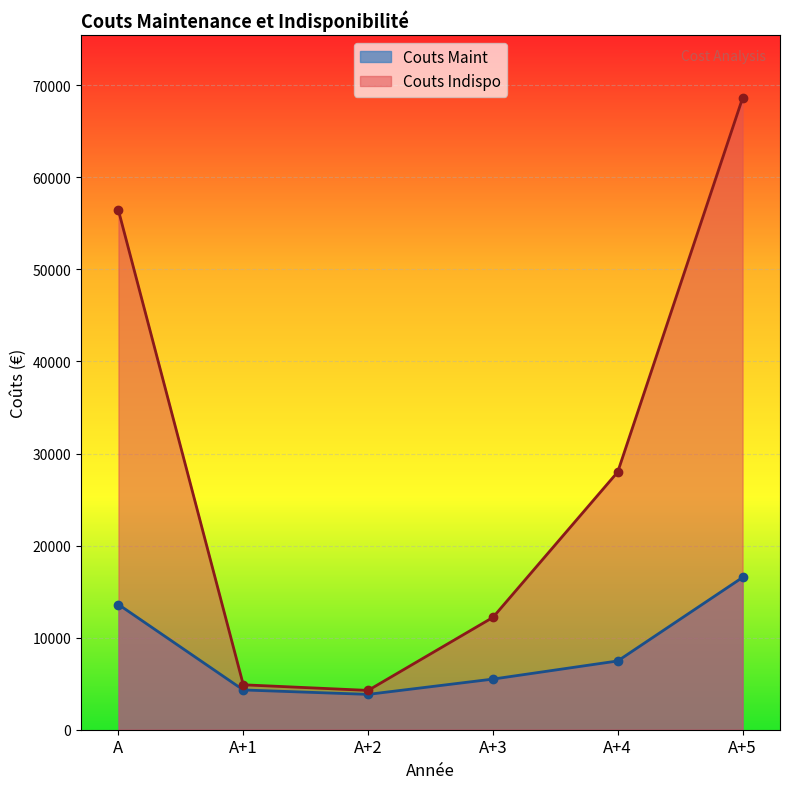

In Couts Maint, how many points are lower than both neighbors (excluding endpoints)?

1